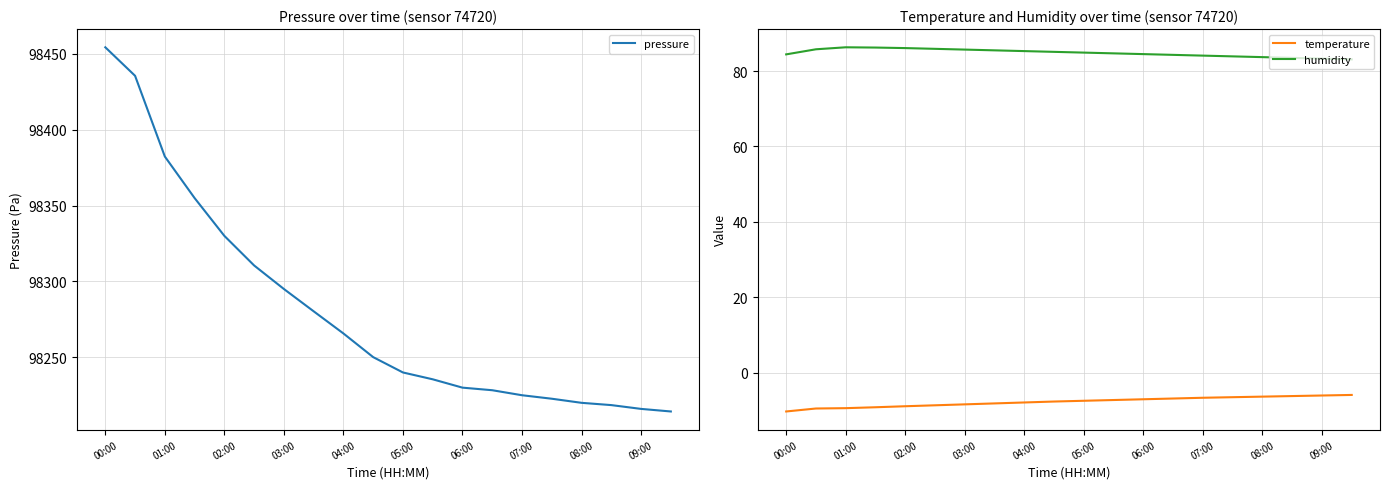

What is the minimum value shown in the chart?

-10.3